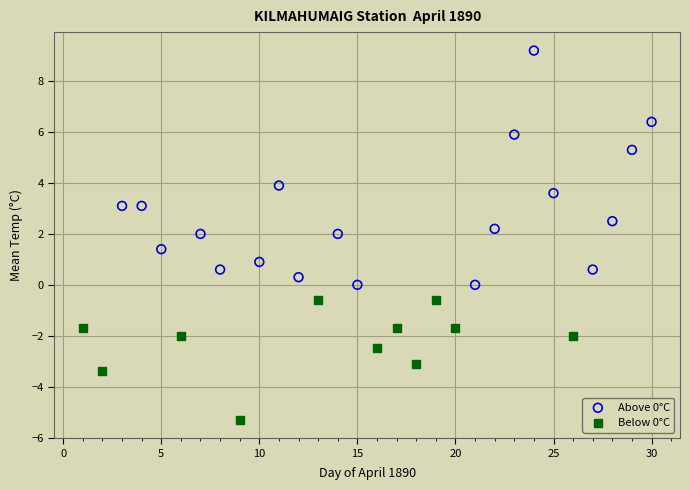

Which series contains the highest Y value?

Above 0°C